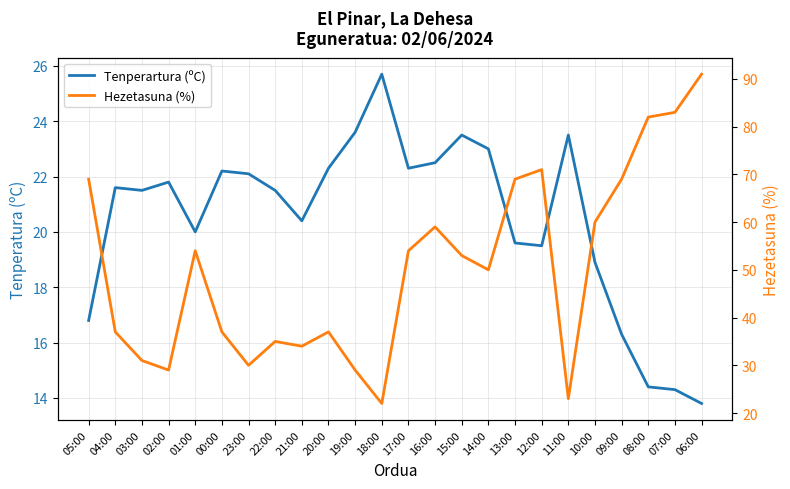

The Tenperartura (ºC) series shows 37.2 at 02:00. True or false?

False